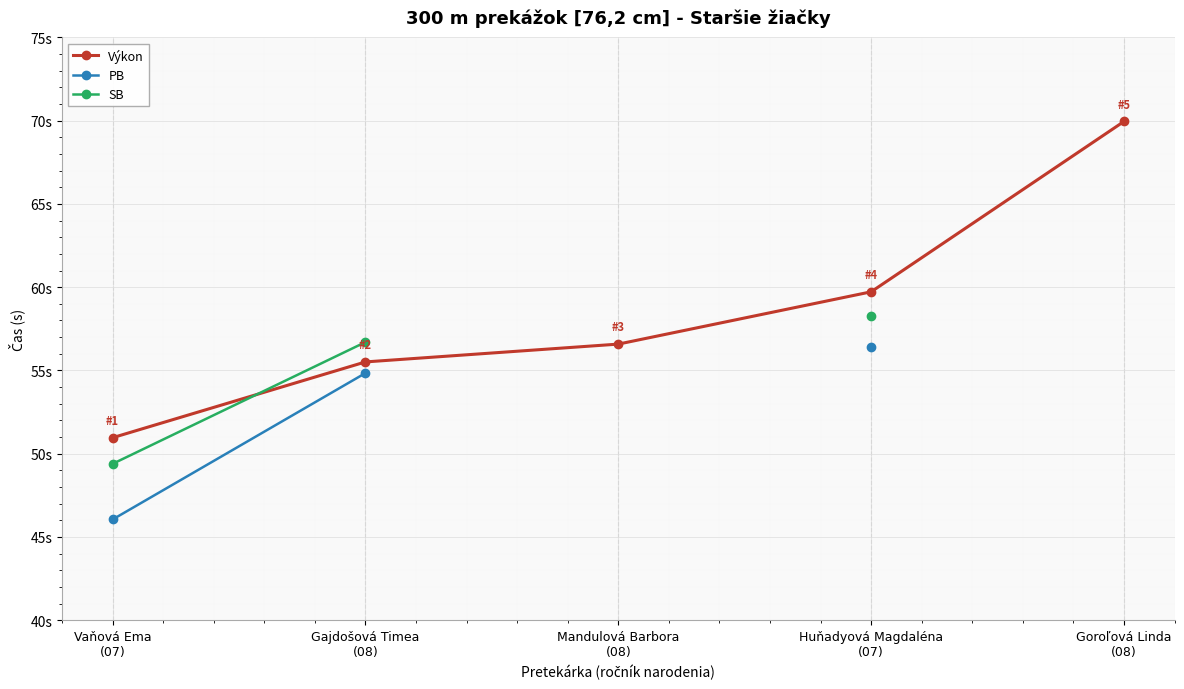

What position from the left is Huňadyová Magdaléna
(07)?

4